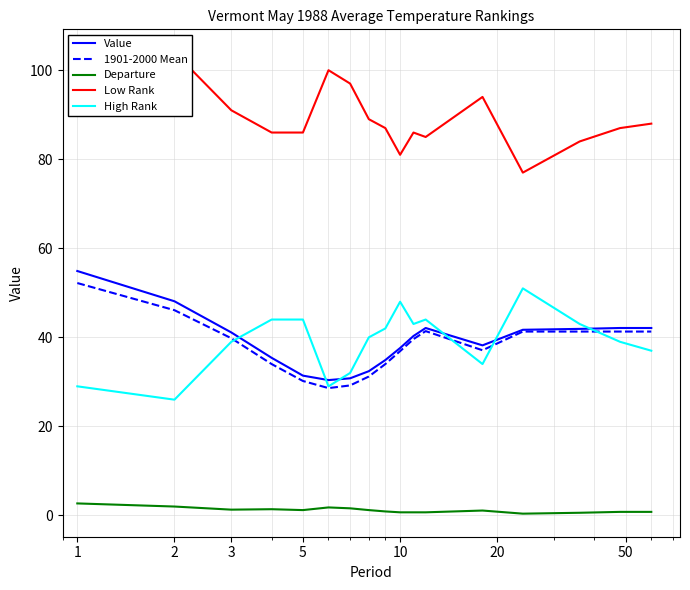

True or false: Departure and Value intersect in this chart.

False